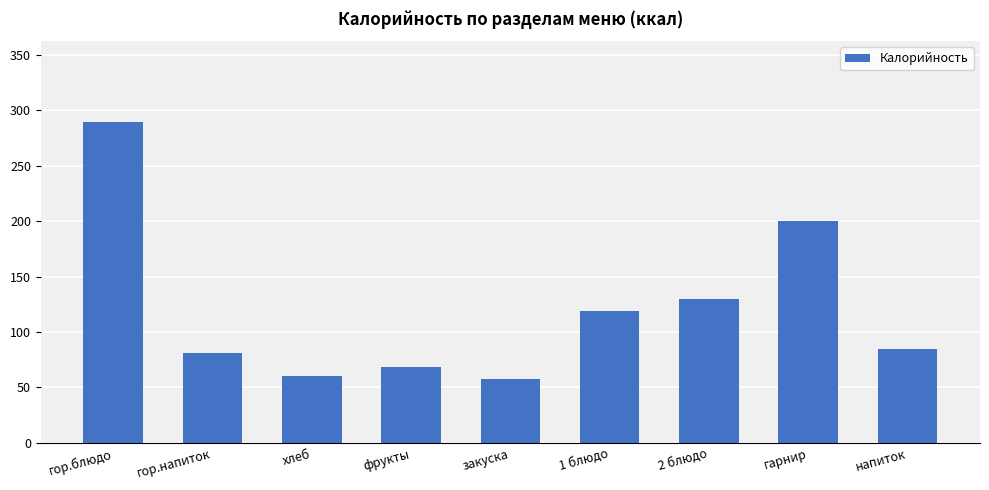

At which category does the chart reach its peak across all series?

гор.блюдо